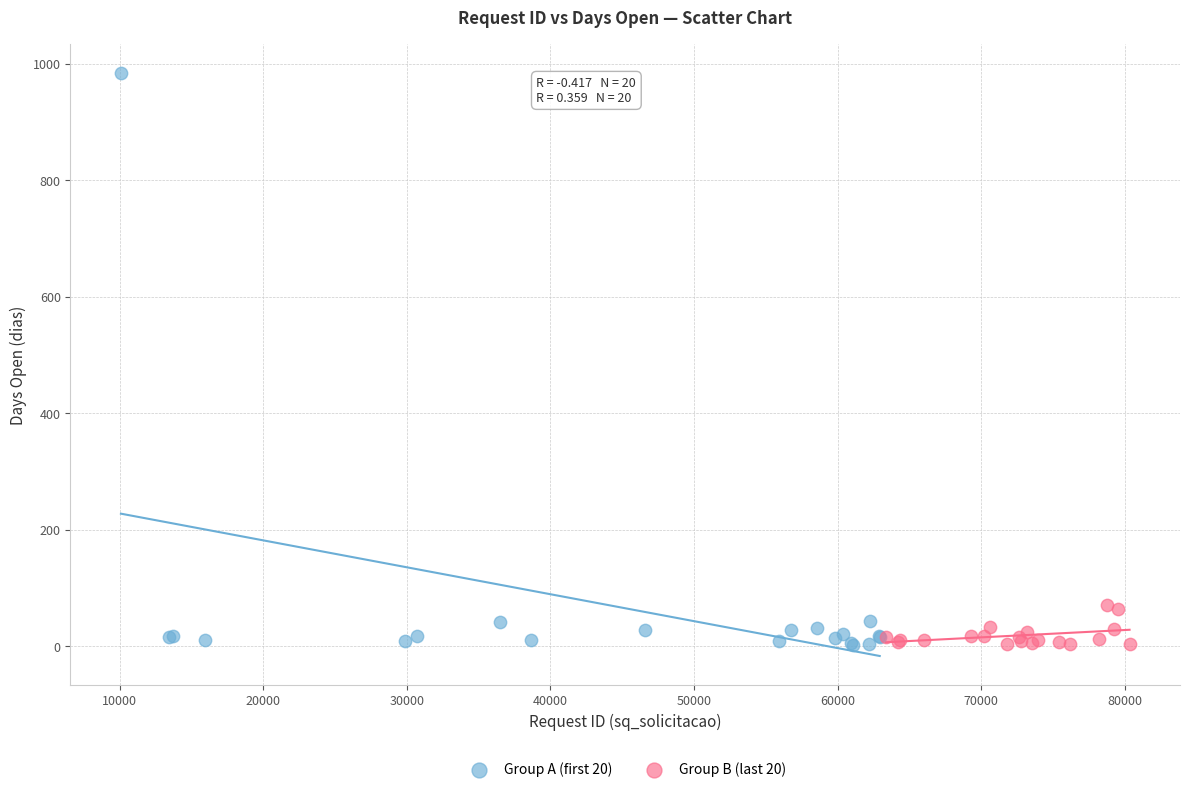

Which series has the widest spread of Y values?

Group A (first 20)